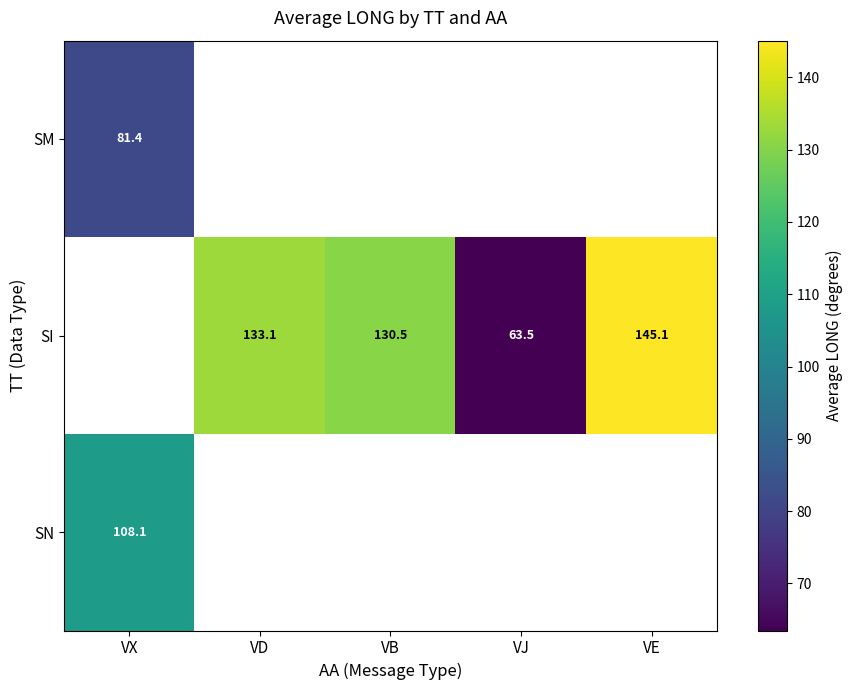

Rank the series by their maximum value, from lowest to highest.

SM, SI, SN